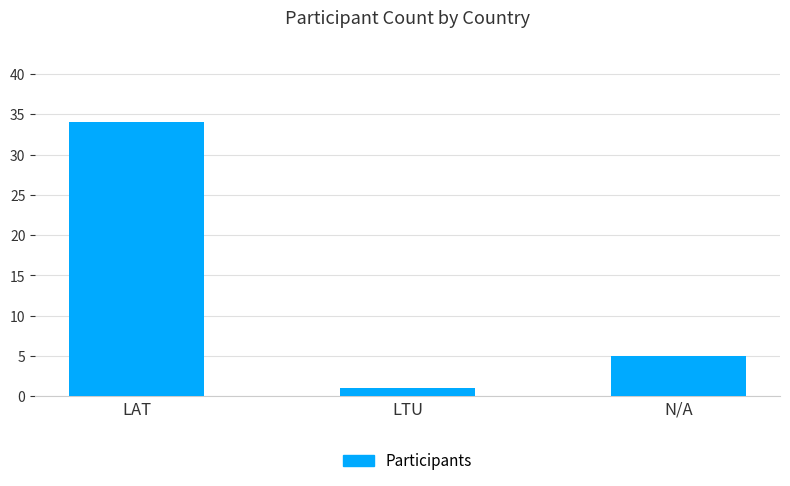

How many values are between 1 and 34?

3